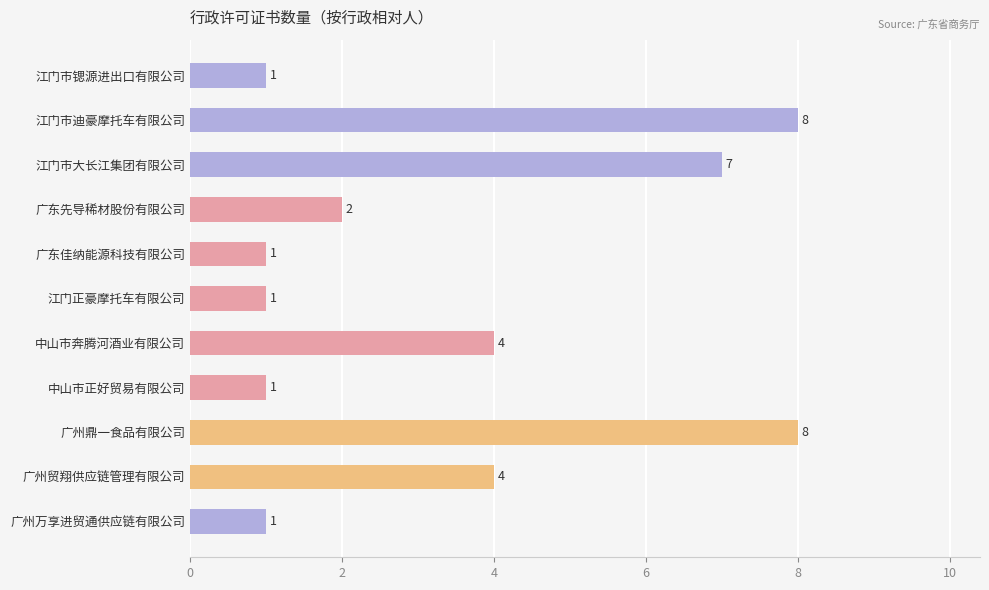

Reading top to bottom, list all the values displayed in this chart.

江门市锶源进出口有限公司=1	江门市迪豪摩托车有限公司=8	江门市大长江集团有限公司=7	广东先导稀材股份有限公司=2	广东佳纳能源科技有限公司=1	江门正豪摩托车有限公司=1	中山市奔腾河酒业有限公司=4	中山市正好贸易有限公司=1	广州鼎一食品有限公司=8	广州贸翔供应链管理有限公司=4	广州万享进贸通供应链有限公司=1